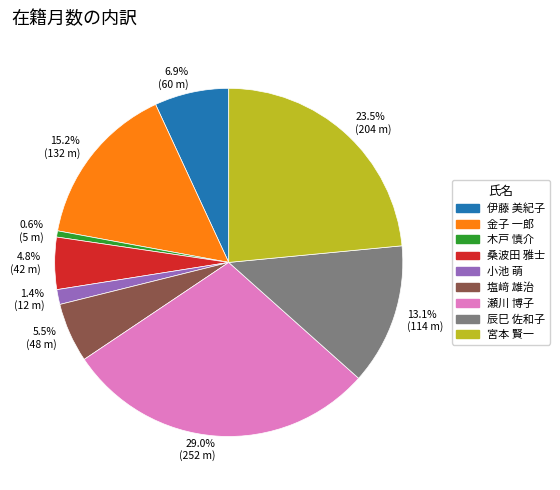

How many segments does this pie chart have?

9